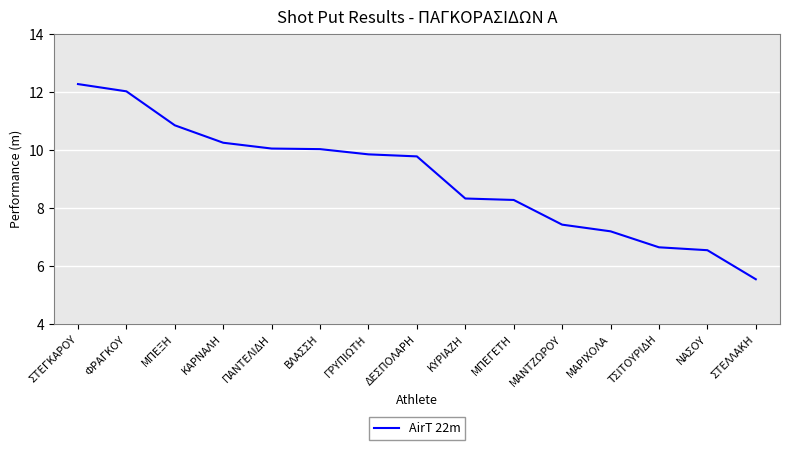

What is the sum of the values at ΠΑΝΤΕΛΙΔΗ and ΣΤΕΓΚΑΡΟΥ?

22.3